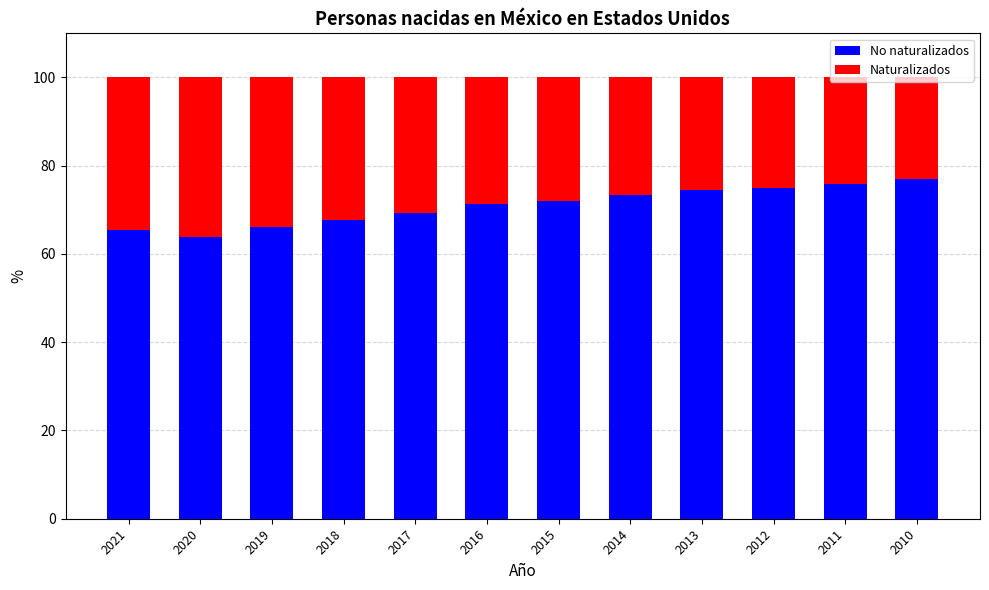

List the labels in order of No naturalizados value, largest first.

2010, 2011, 2012, 2013, 2014, 2015, 2016, 2017, 2018, 2019, 2021, 2020